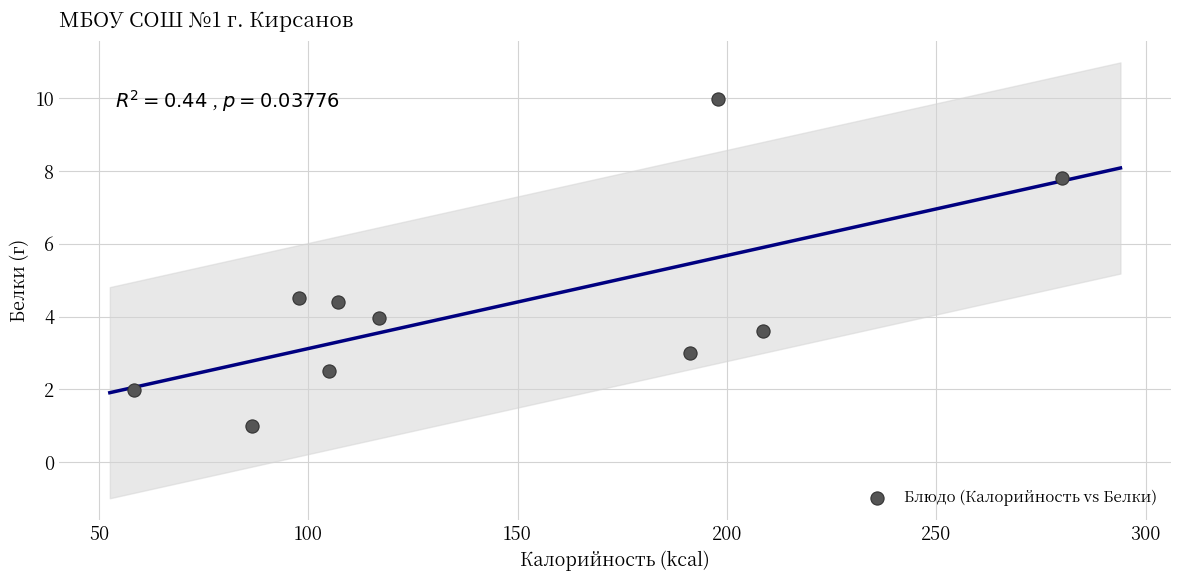

What is the average Y value?

4.3